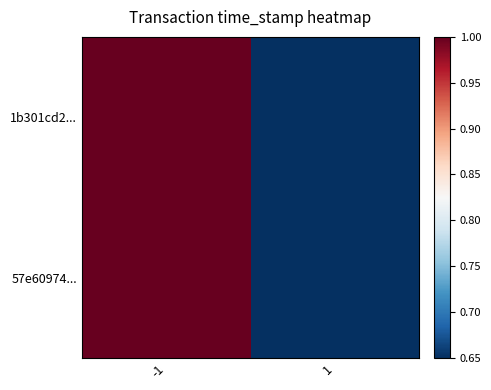

Which series has the widest spread of values?

1b301cd2...